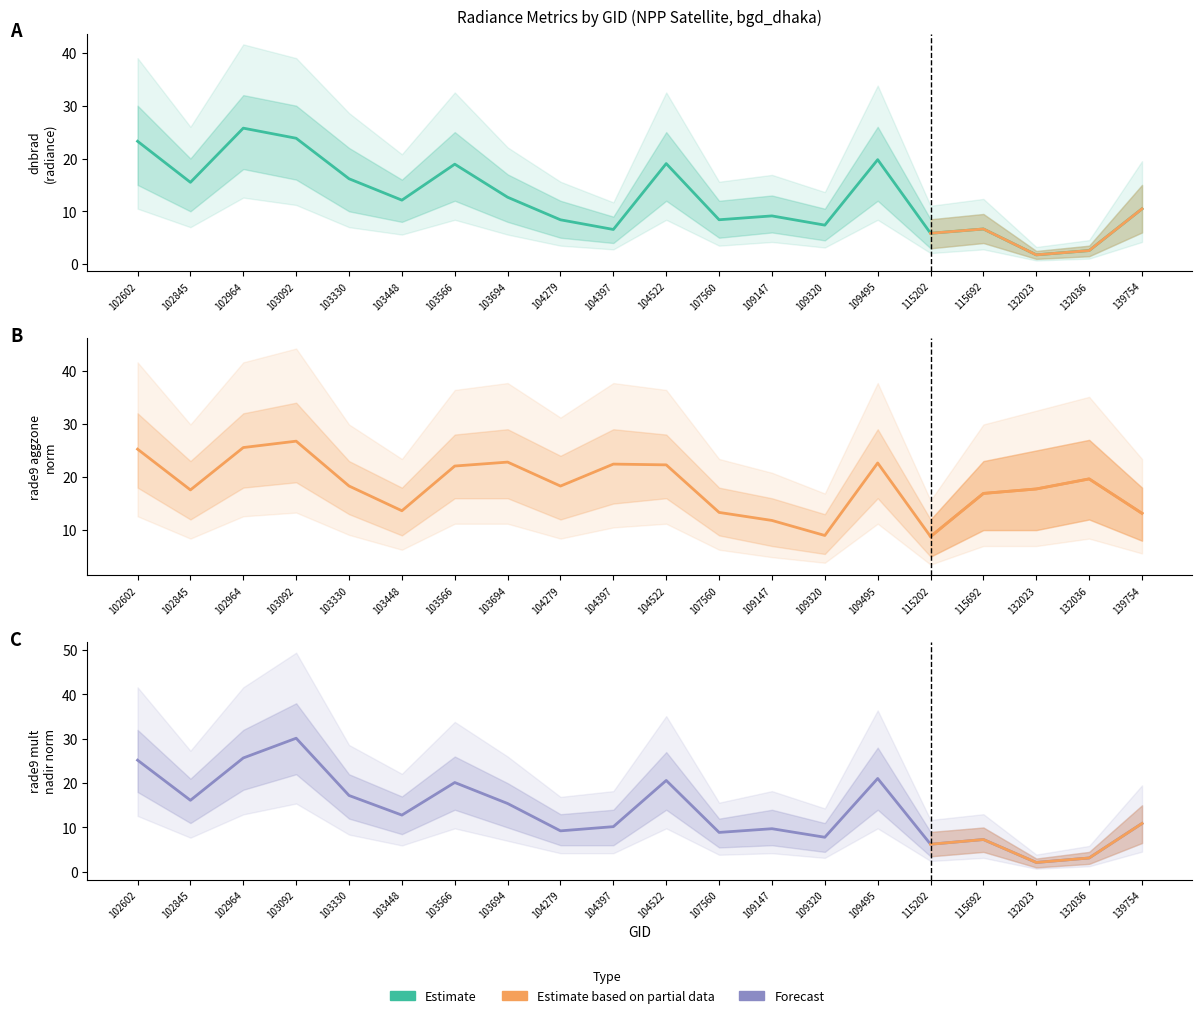

Between 103448 and 109495, which series saw the biggest shift?

rade9_aggzone_norm